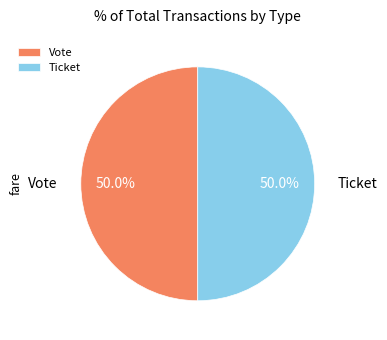

Approximately how many times larger is the value at Ticket compared to Vote?

1.0